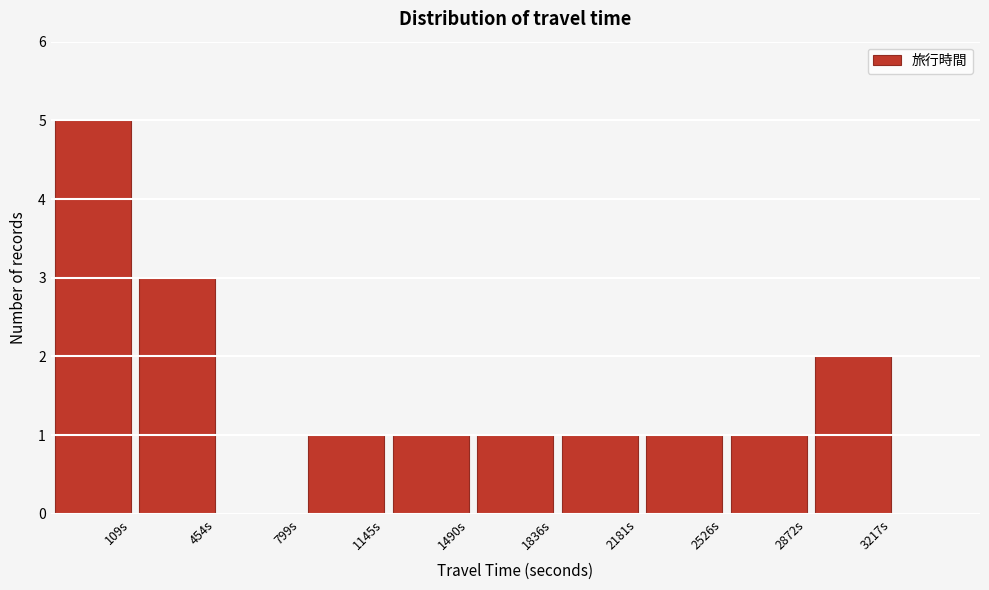

Reading right to left, extract all data points from this chart.

3217s=2	2872s=1	2526s=1	2181s=1	1836s=1	1490s=1	1145s=1	799s=0	454s=3	109s=5